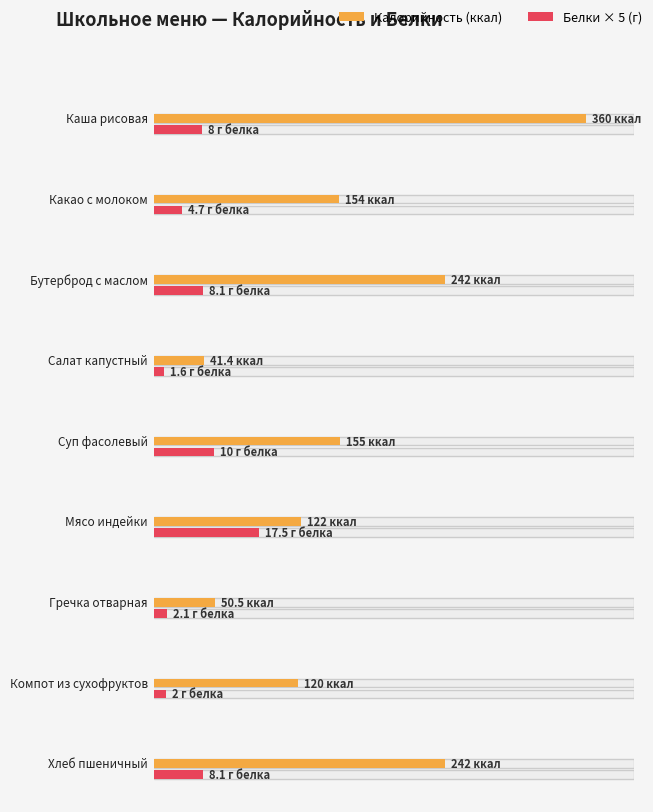

At Каша рисовая, list the series in order from largest to smallest.

Калорийность, Белки